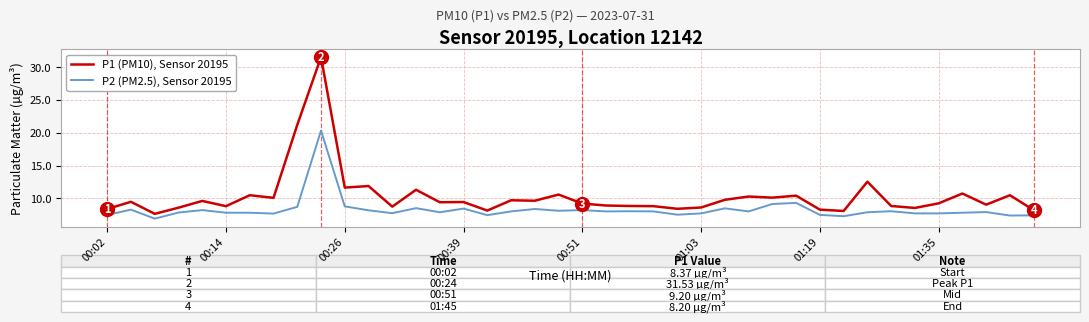

Is this an area chart (filled region under the line)?

No